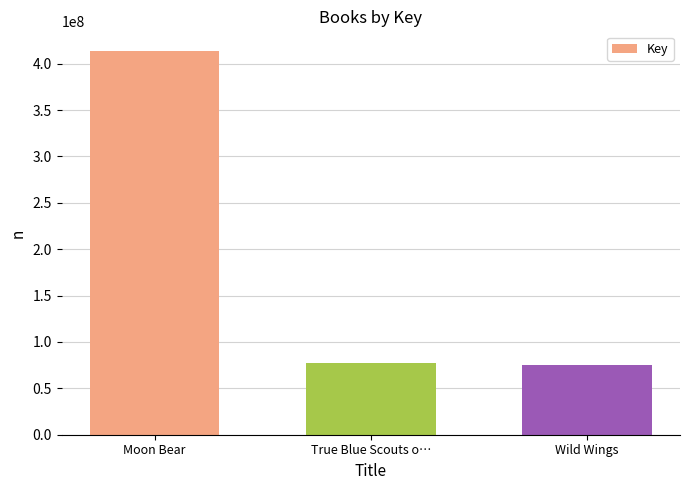

What is the change in value from Moon Bear to Wild Wings?

-339118425